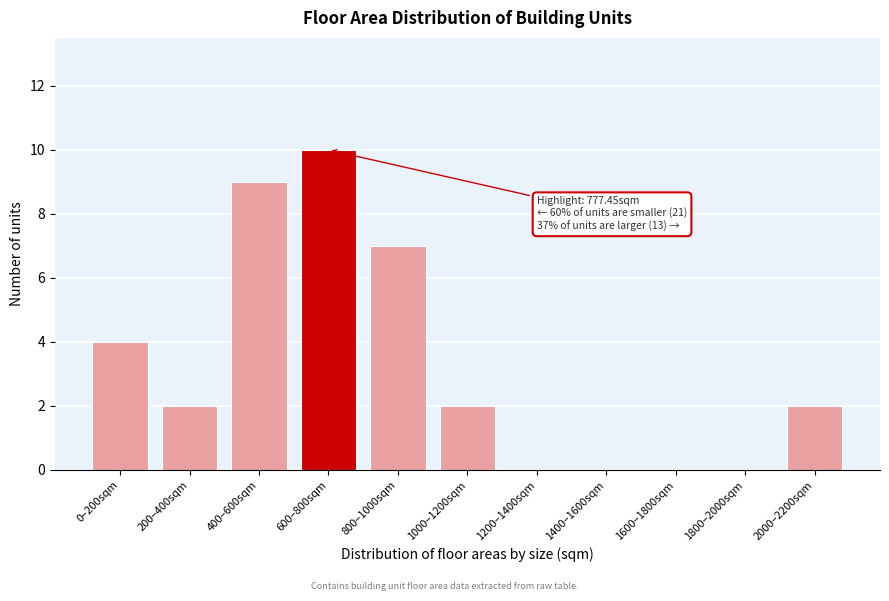

Reading left to right, transcribe all the data shown in this chart.

0–200sqm=4	200–400sqm=2	400–600sqm=9	600–800sqm=10	800–1000sqm=7	1000–1200sqm=2	1200–1400sqm=0	1400–1600sqm=0	1600–1800sqm=0	1800–2000sqm=0	2000–2200sqm=2